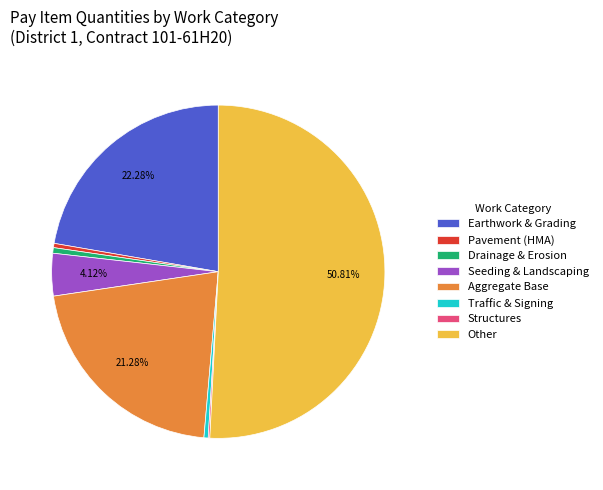

Is the sum of Drainage & Erosion and Aggregate Base greater than half?

No